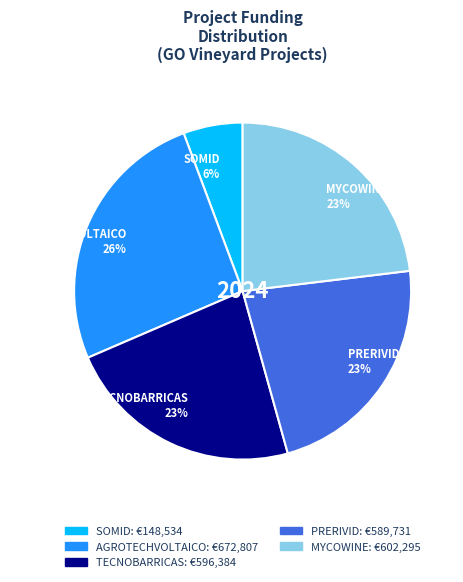

To the nearest percent, what is the difference between the SOMID and AGROTECHVOLTAICO slice percentages?

20%